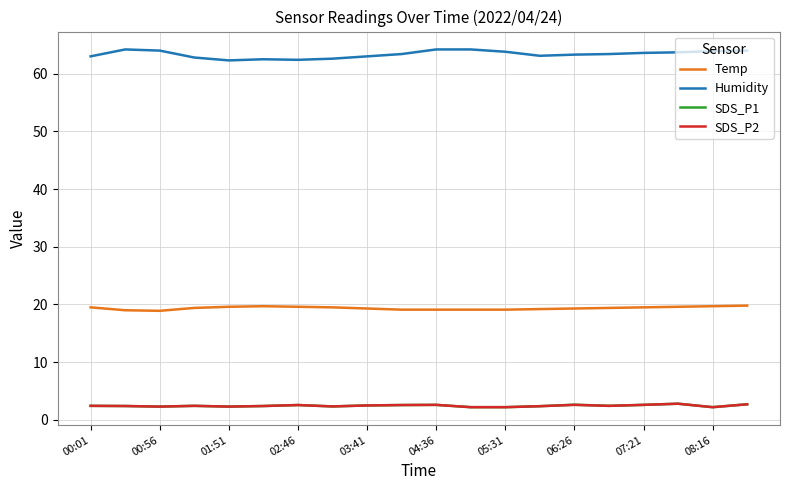

True or false: SDS_P1 and Temp cross at least once.

False